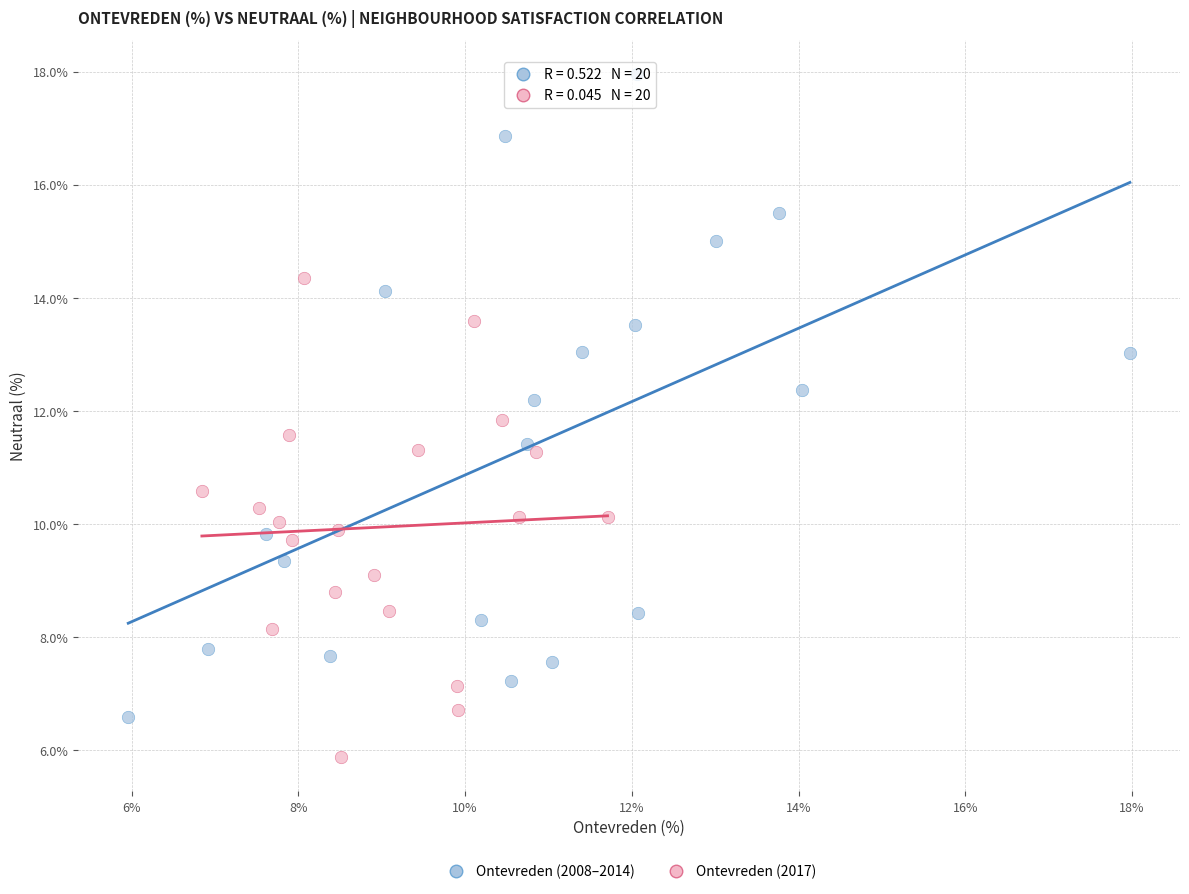

Which series reaches the maximum Y coordinate?

Ontevreden (2008–2014)